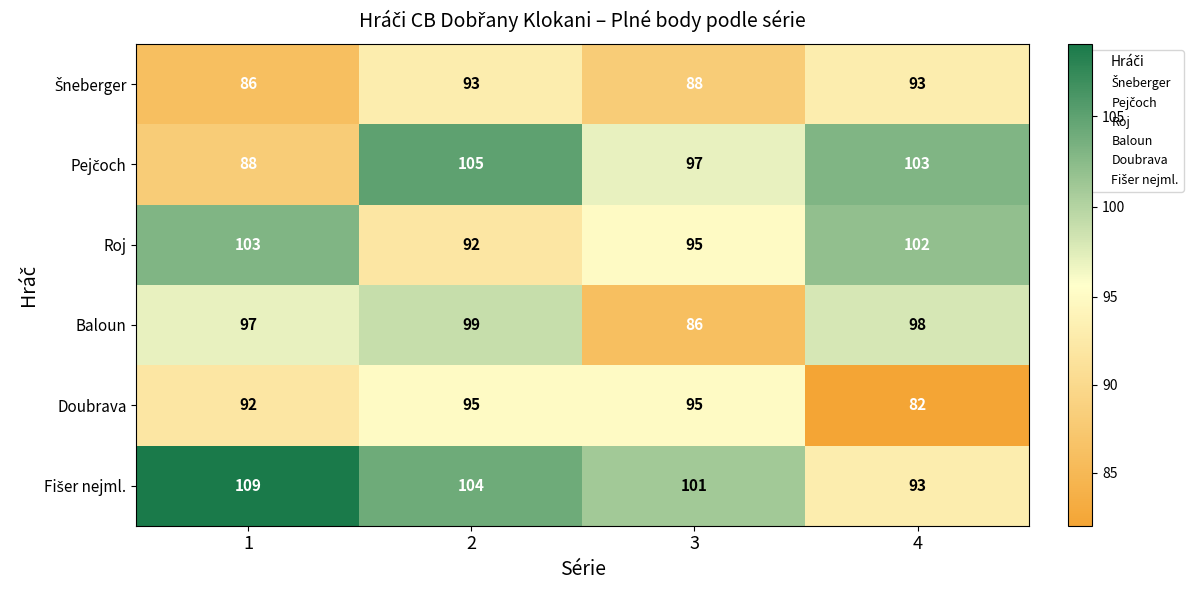

Rank the categories by Baloun value from highest to lowest.

2, 4, 1, 3